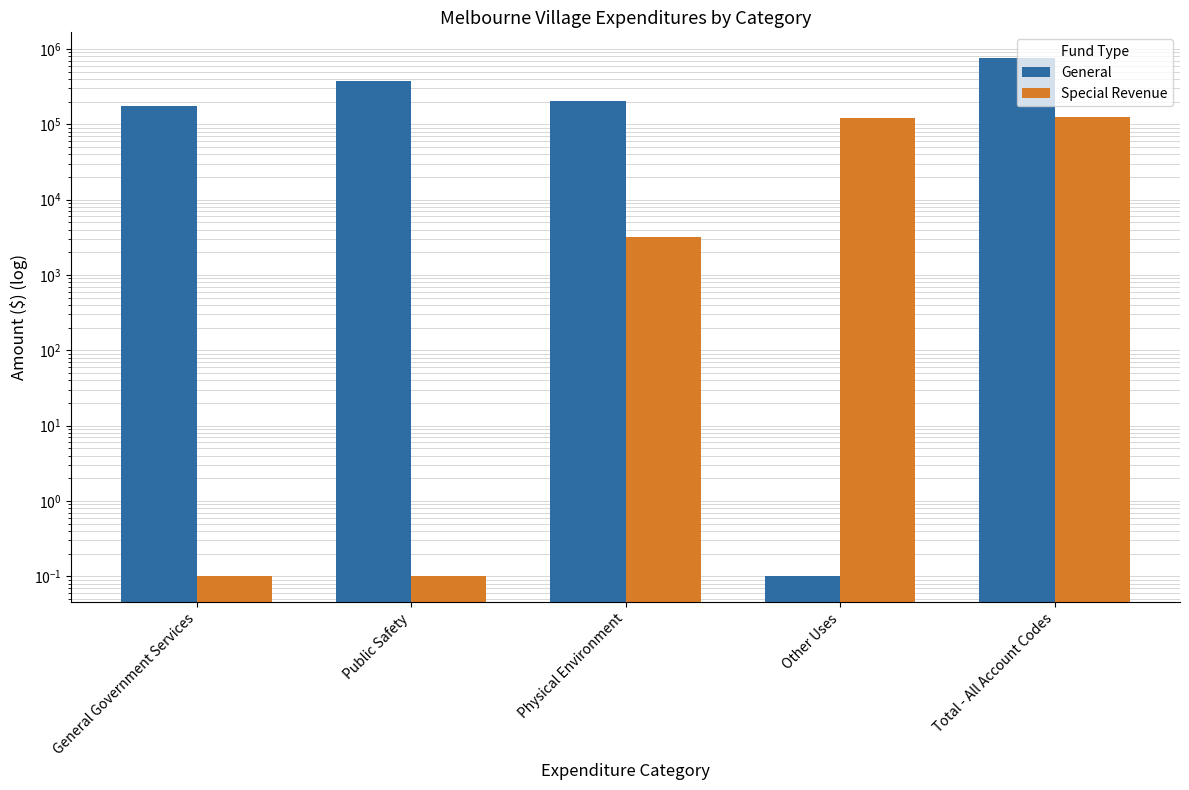

What position from the left is Total - All Account Codes?

5